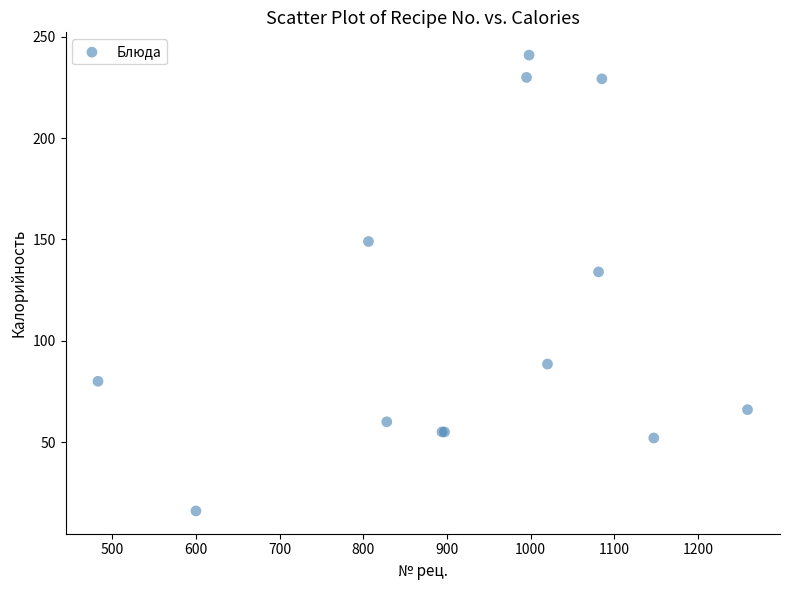

What Y value in the scatter plot is closest to 128?

134.0